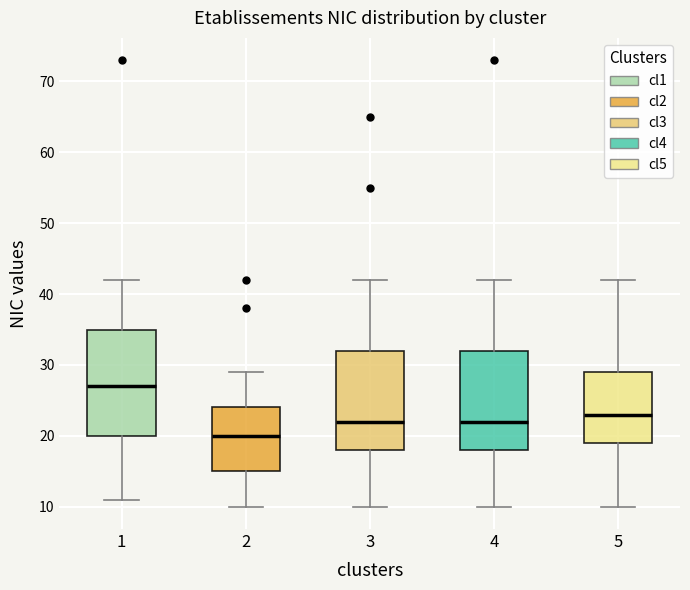

Comparing the boxes themselves (not the whiskers), which one is the tallest?

1